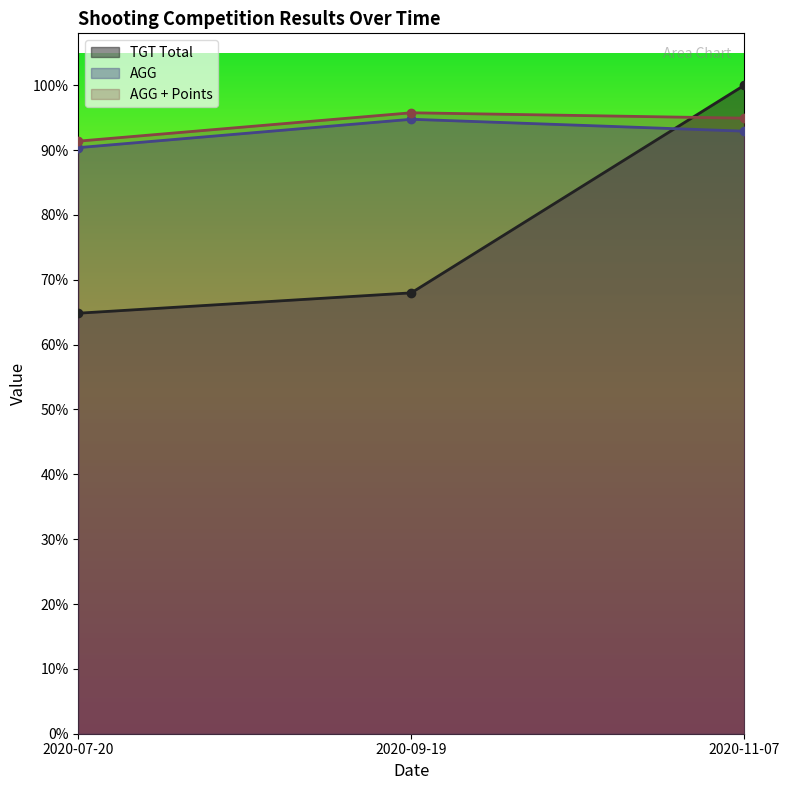

Is the value of AGG + Points at 2020-11-07 greater than the value of TGT Total at 2020-11-07?

No